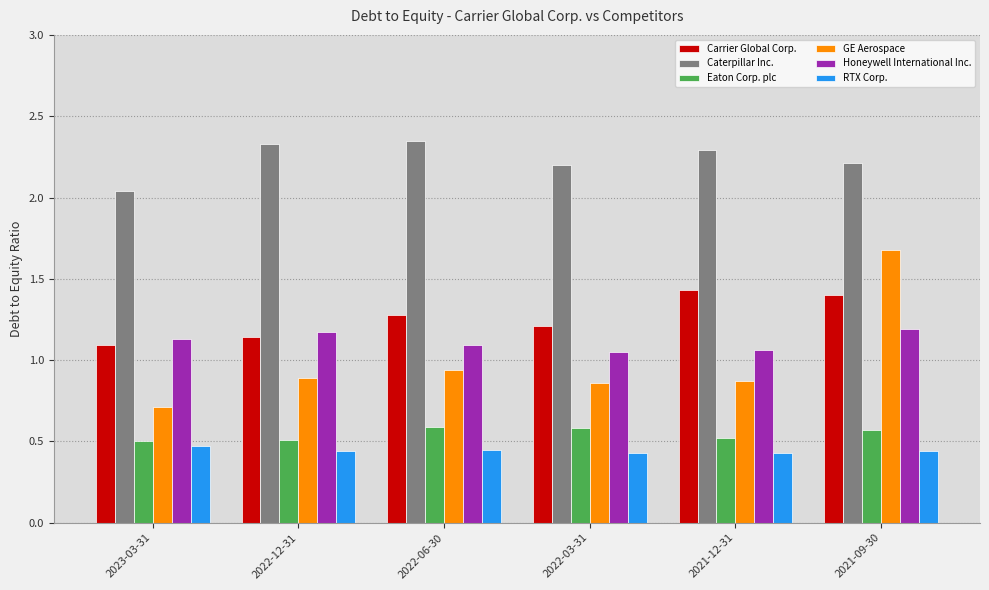

How many bars are there in total?

36